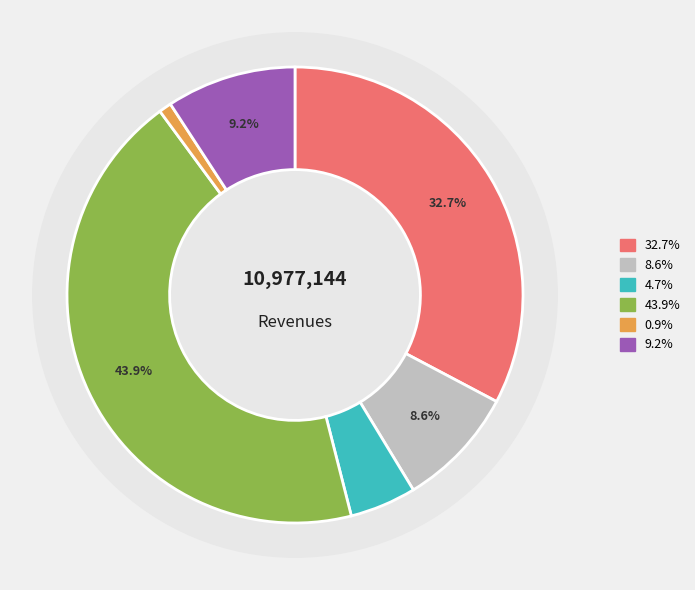

To the nearest percent, what is the difference between the largest and smallest slice percentages?

43%